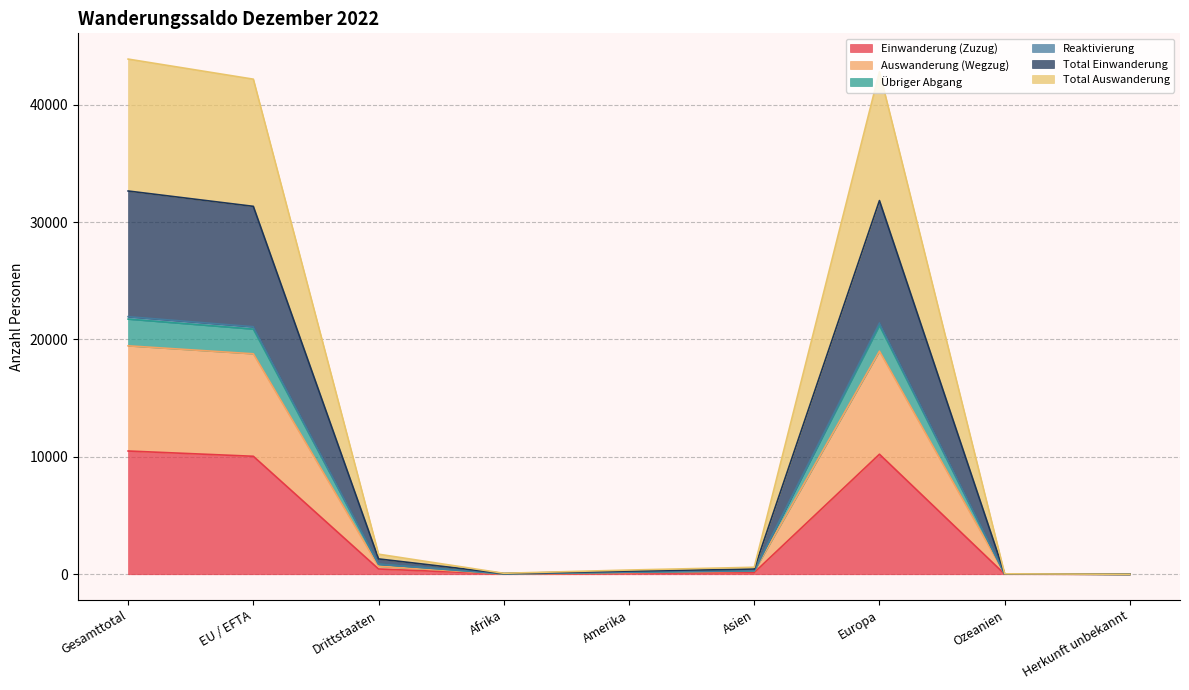

Which has a higher value, Drittstaaten or Afrika?

Drittstaaten